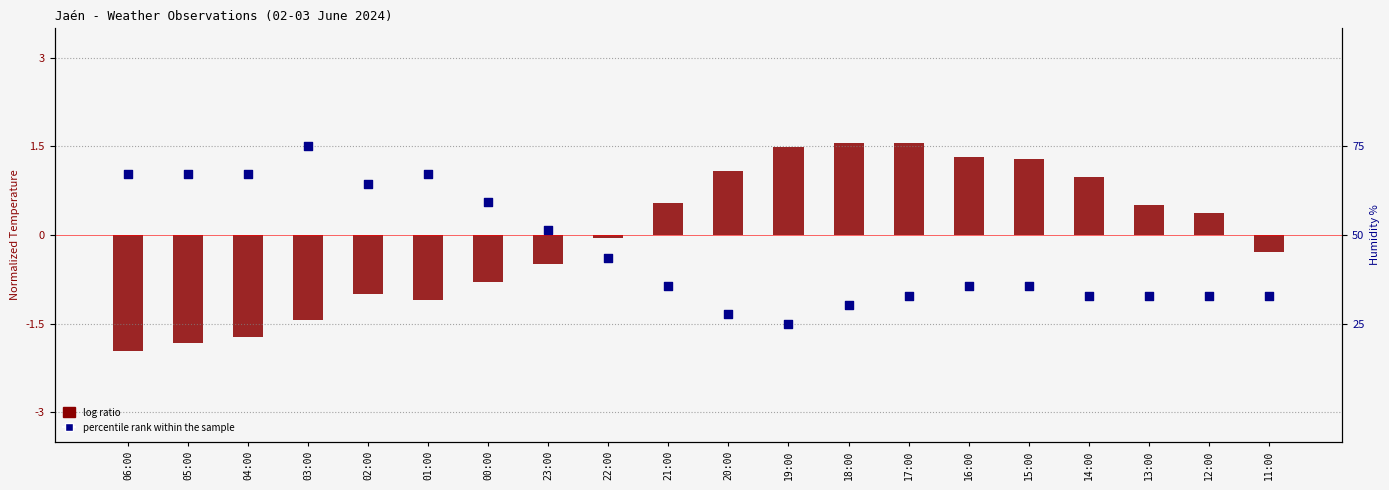

What is the total value across all series at 21:00?

-0.3